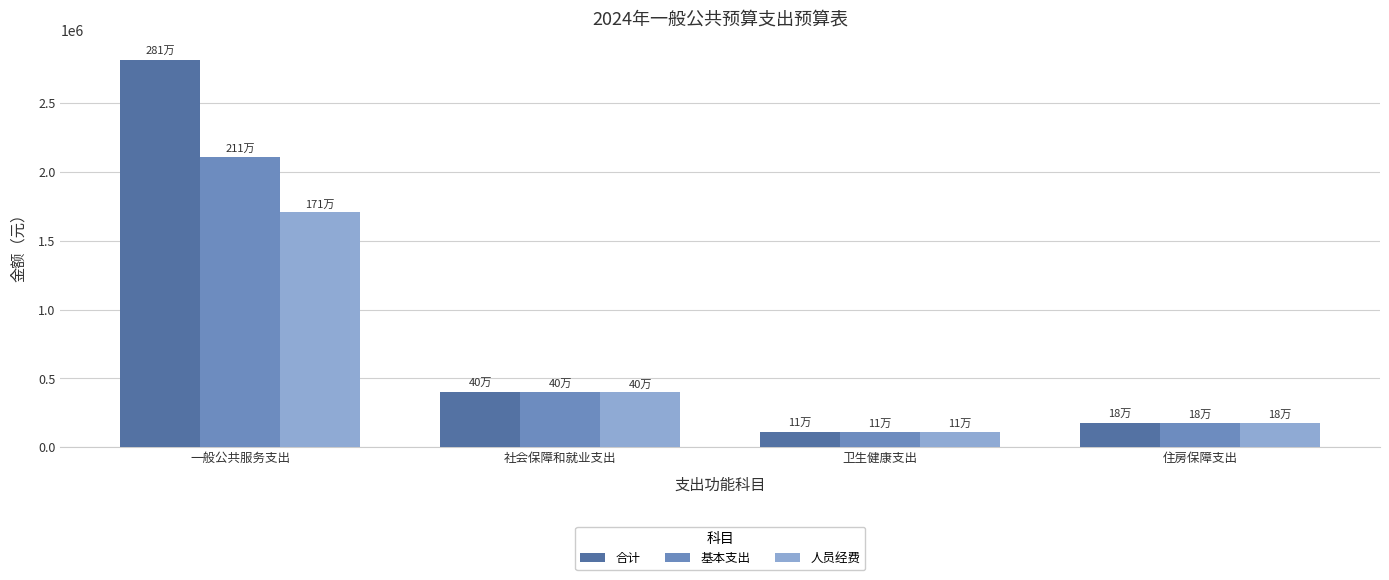

What are all the series names shown in the legend?

合计, 基本支出, 人员经费